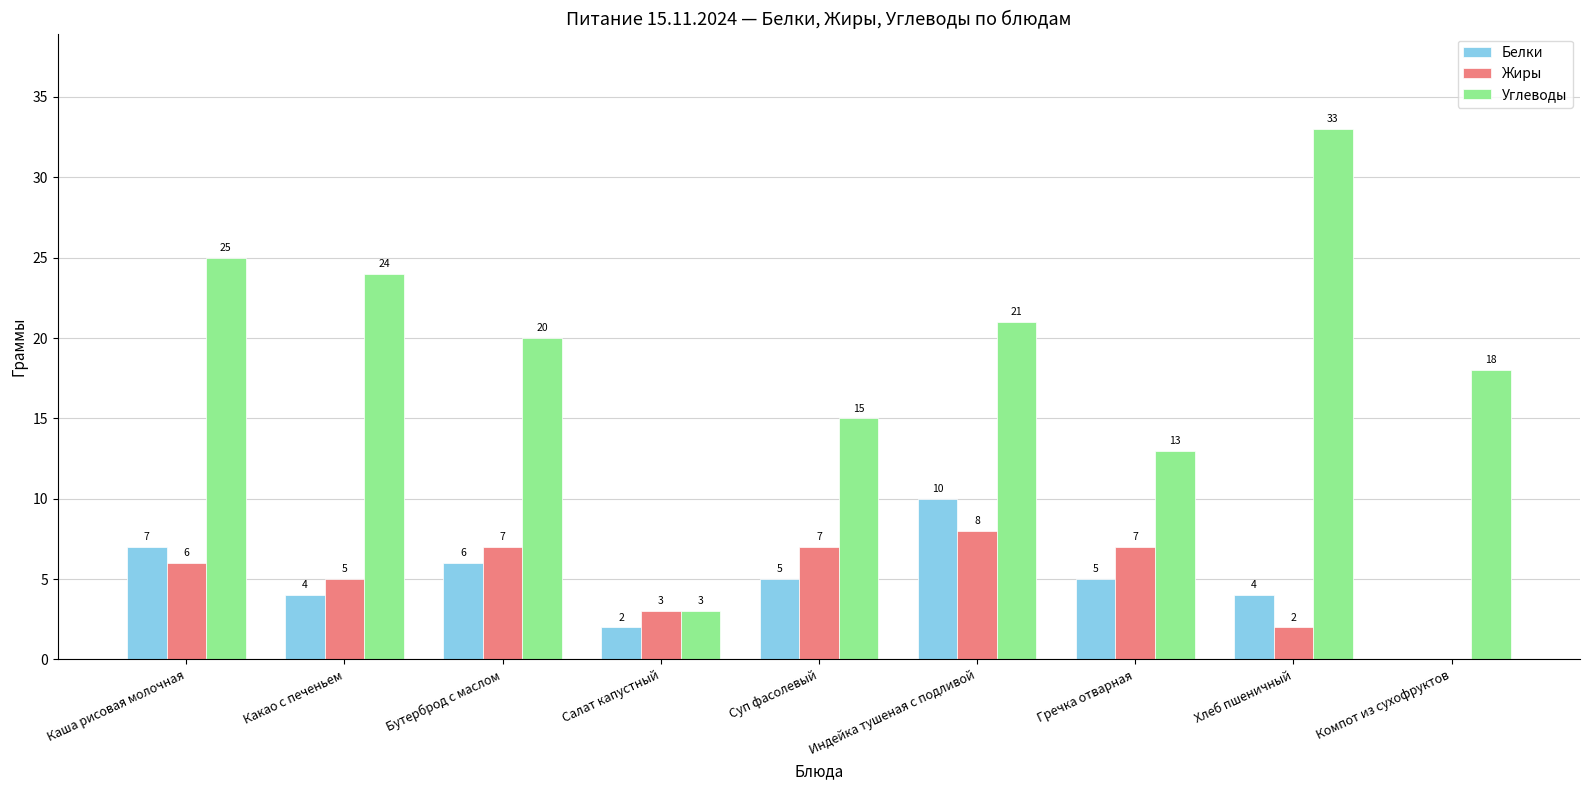

Reading left to right, extract all data points from this chart.

Белки: 7	4	6	2	5	10	5	4	0
Жиры: 6	5	7	3	7	8	7	2	0
Углеводы: 25	24	20	3	15	21	13	33	18